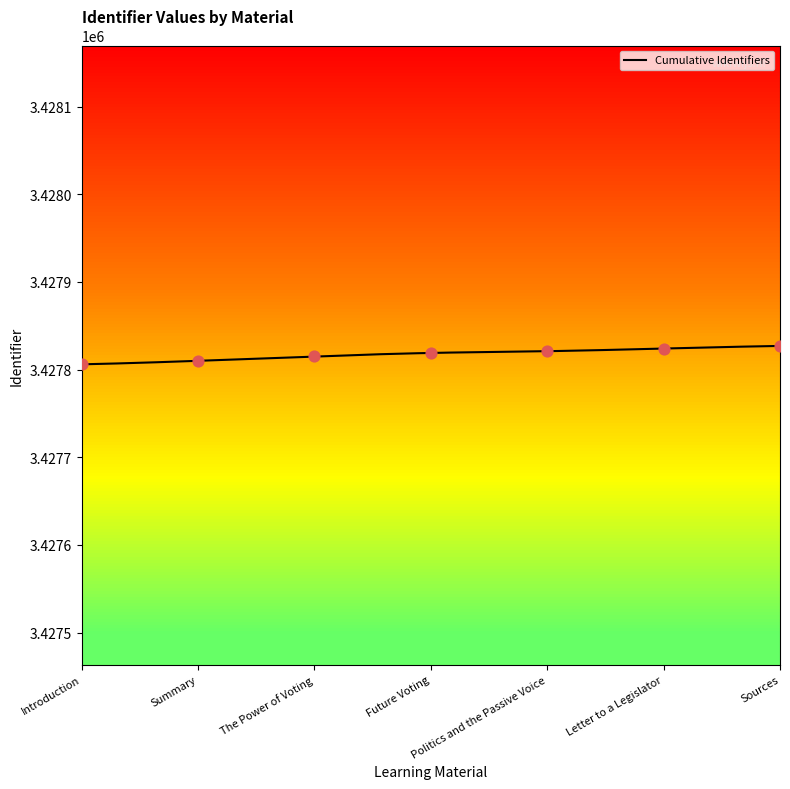

What is the change in value from The Power of Voting to Sources?

+12